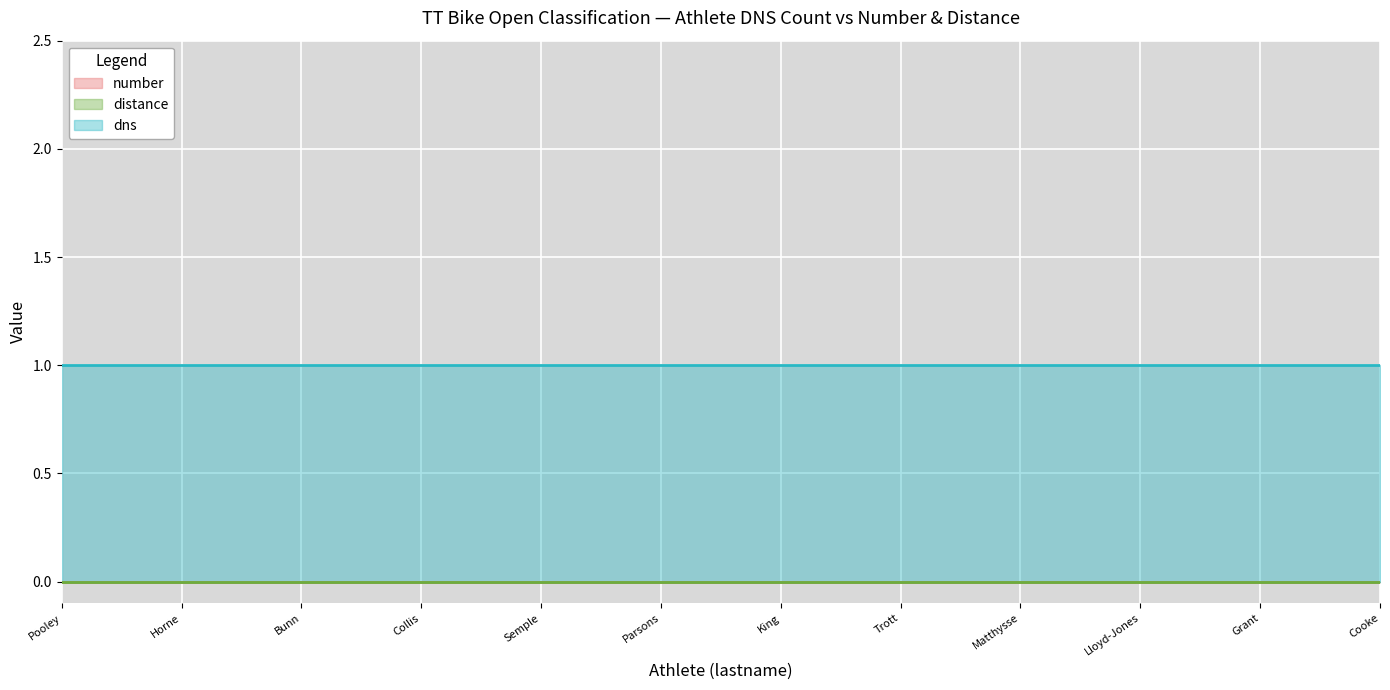

What are all the series names shown in the legend?

number, distance, dns